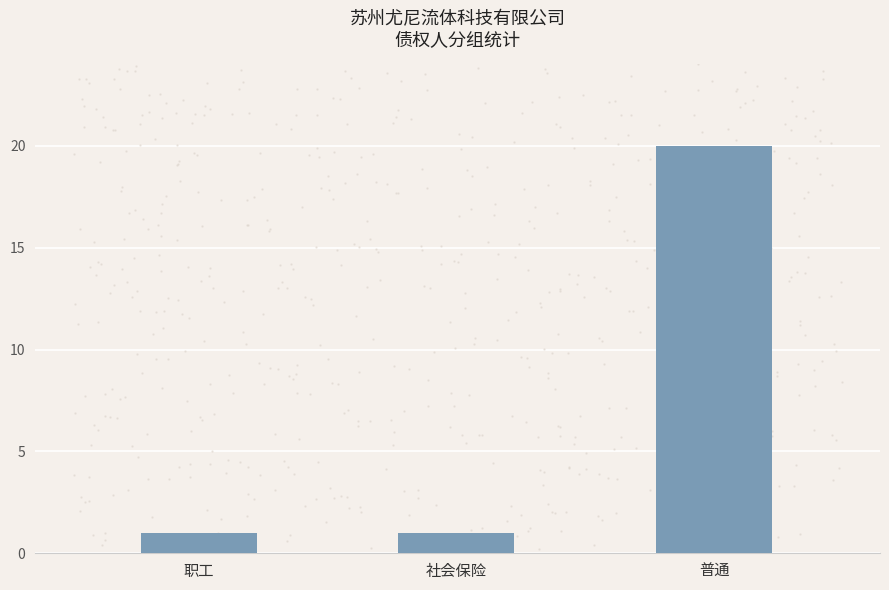

What is the sum of the values at 普通 and 社会保险?

21